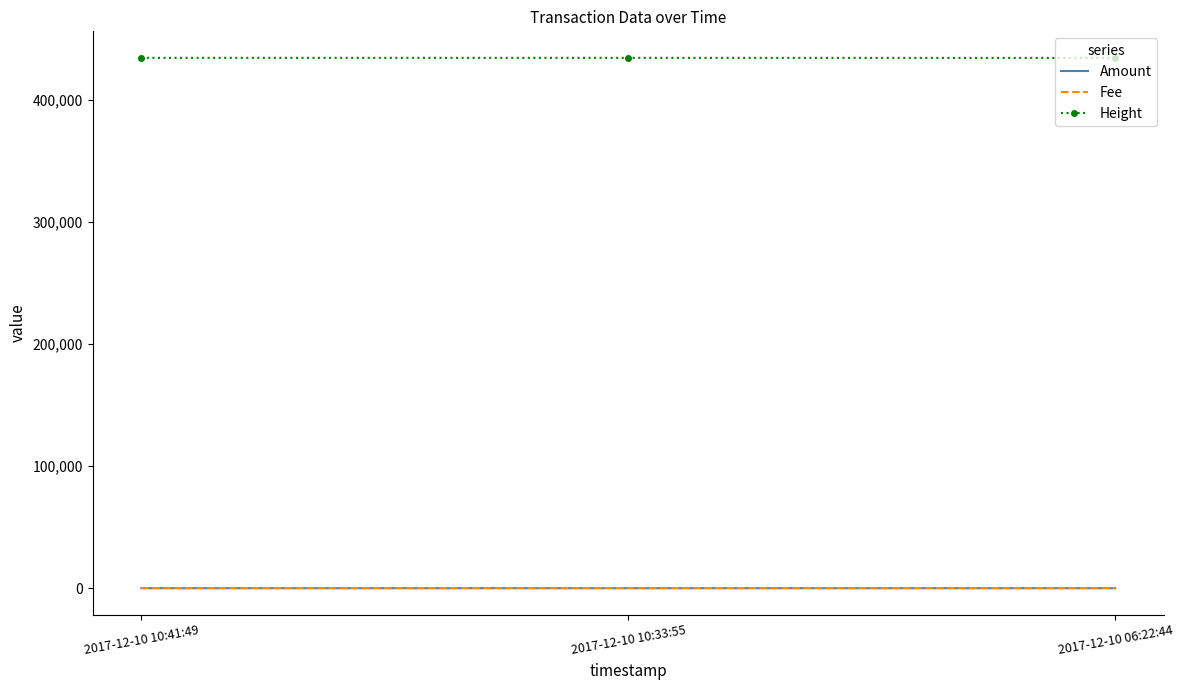

What is the maximum value shown in the chart?

434788